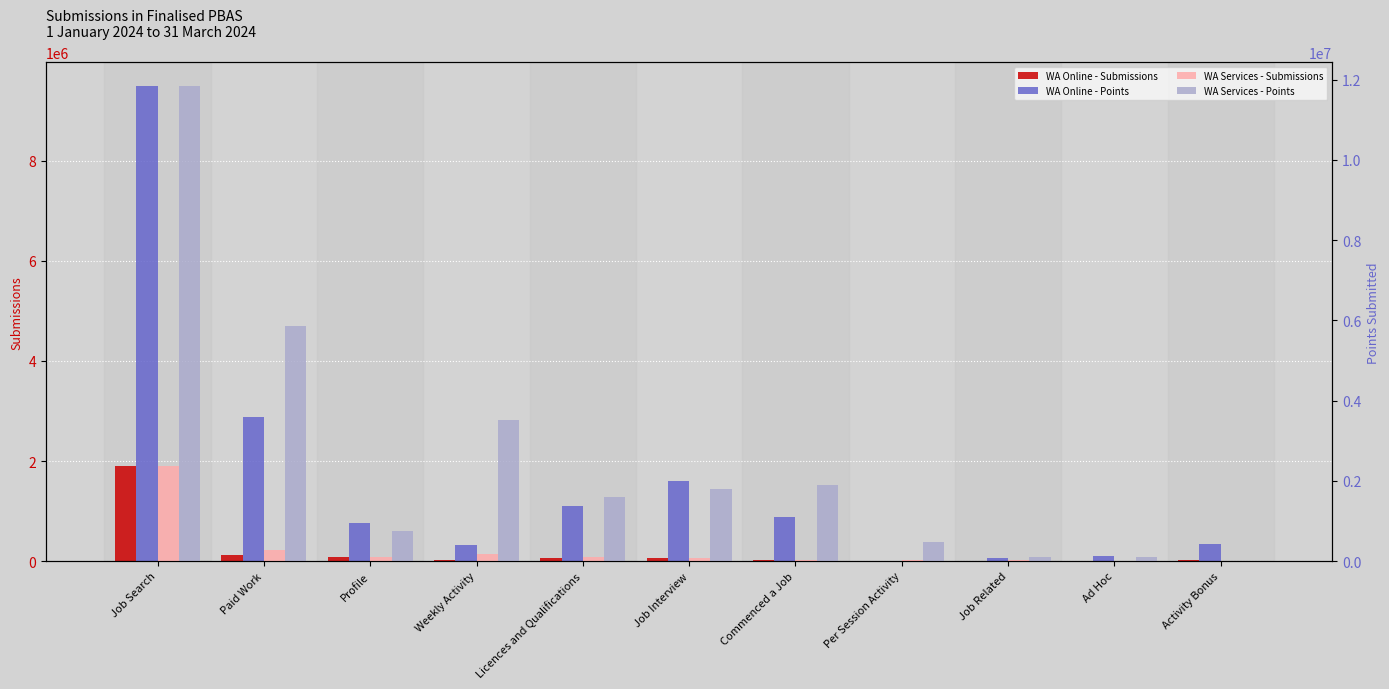

At which category is the sum across all series the highest?

Job Search